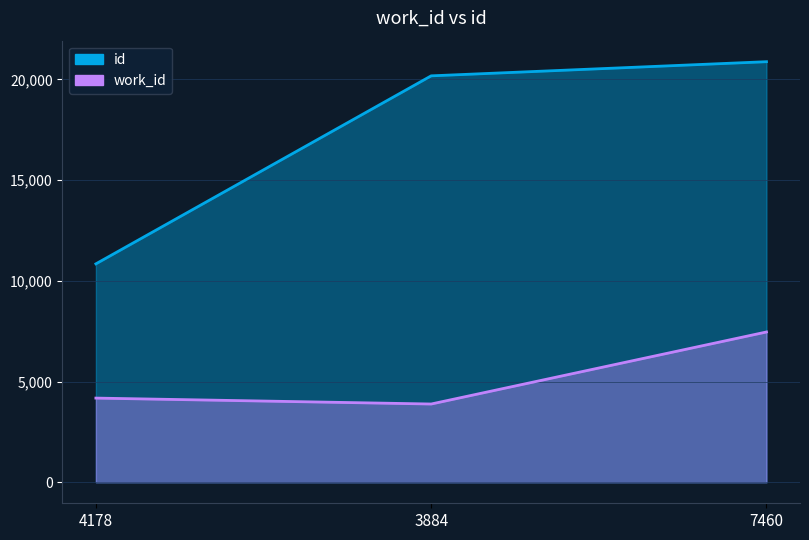

How many lines are shown in the chart?

2